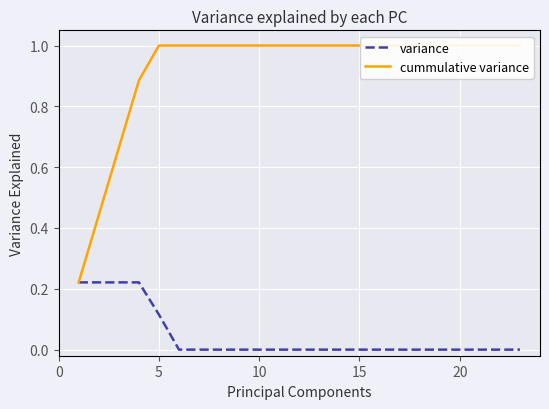

What is the difference between the highest and lowest values at 21?

1.0